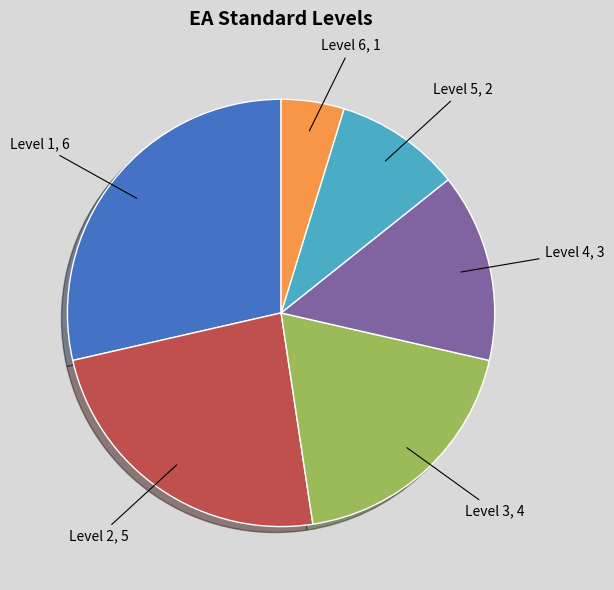

Is Level 3 the majority of the pie?

No